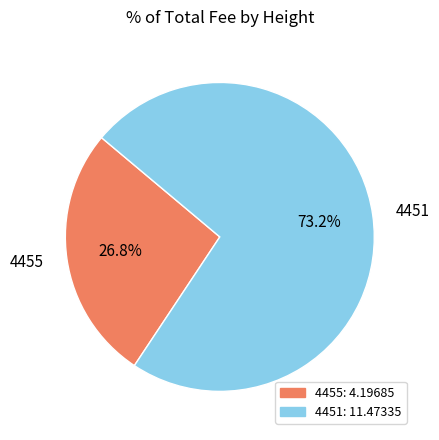

Which category has the biggest portion of the pie?

4451